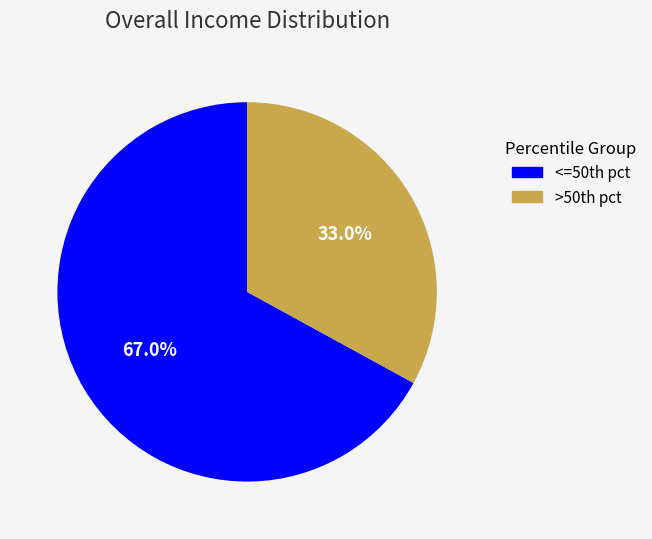

Count the number of slices in the pie.

2